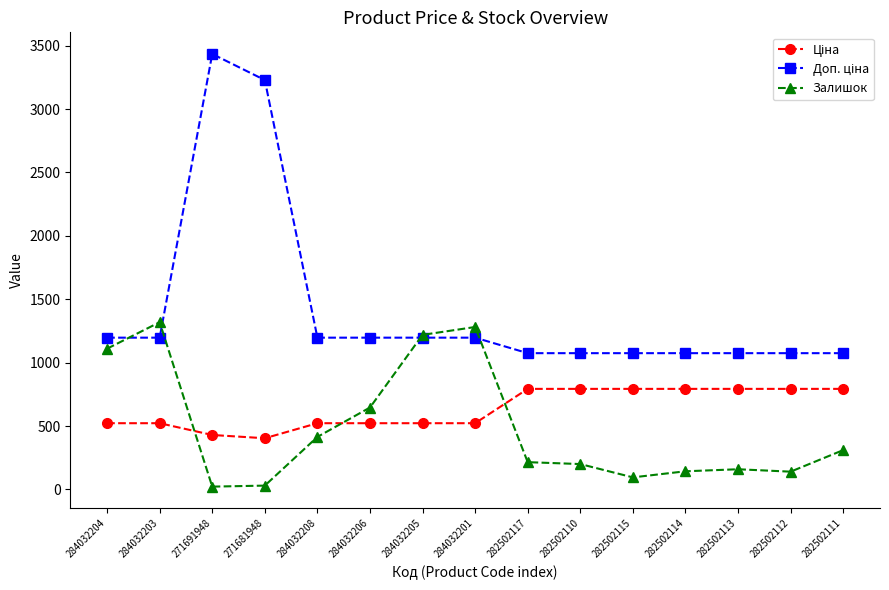

How many lines are shown in the chart?

3